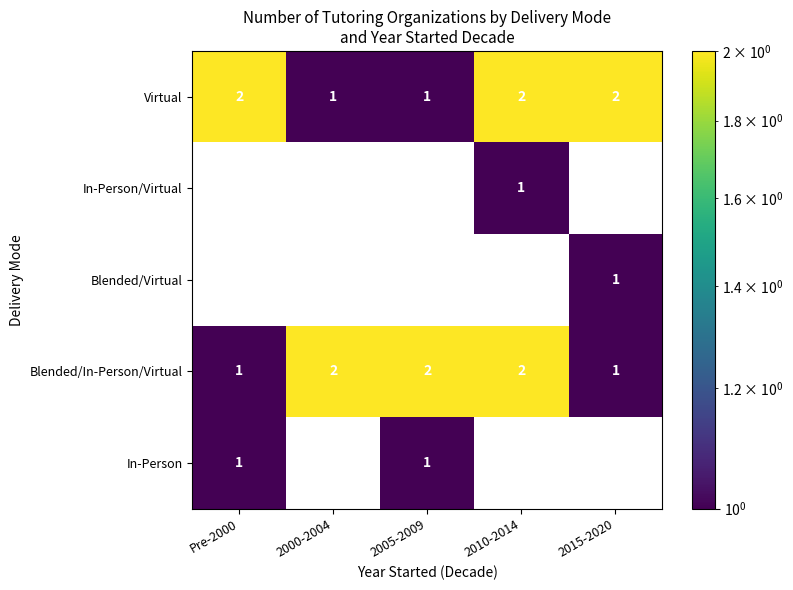

Reading right to left, what are all the values shown in this chart?

Virtual: 2015-2020=2	2010-2014=2	2005-2009=1	2000-2004=1	Pre-2000=2
In-Person/Virtual: 2015-2020=0	2010-2014=1	2005-2009=0	2000-2004=0	Pre-2000=0
Blended/Virtual: 2015-2020=1	2010-2014=0	2005-2009=0	2000-2004=0	Pre-2000=0
Blended/In-Person/Virtual: 2015-2020=1	2010-2014=2	2005-2009=2	2000-2004=2	Pre-2000=1
In-Person: 2015-2020=0	2010-2014=0	2005-2009=1	2000-2004=0	Pre-2000=1